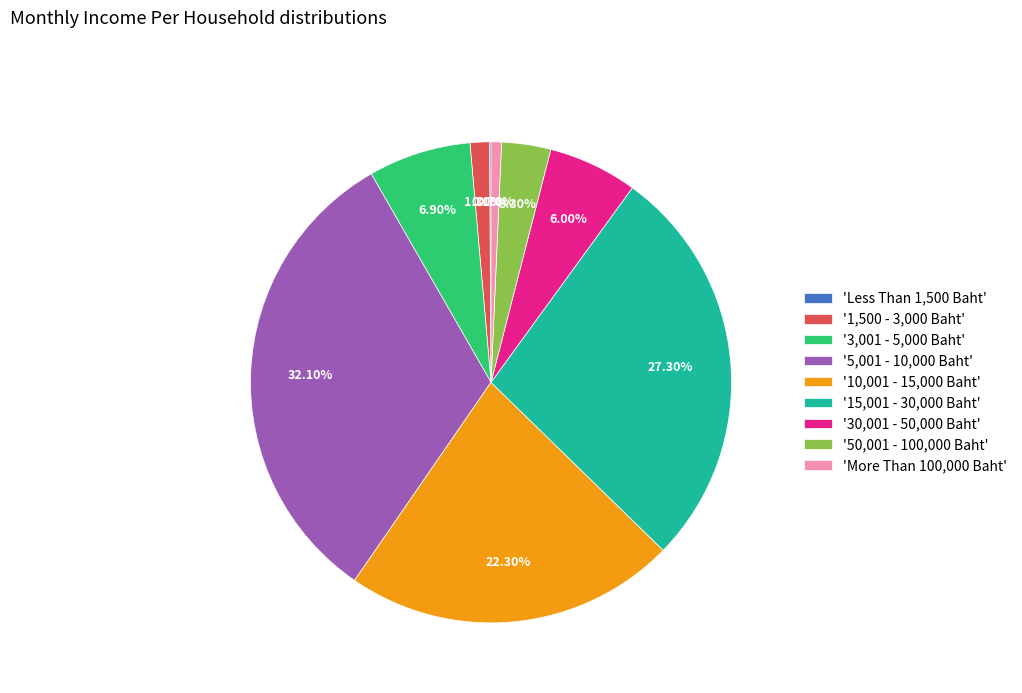

What is the ratio of the value at '5,001 - 10,000 Baht' to the value at '10,001 - 15,000 Baht'?

1.4